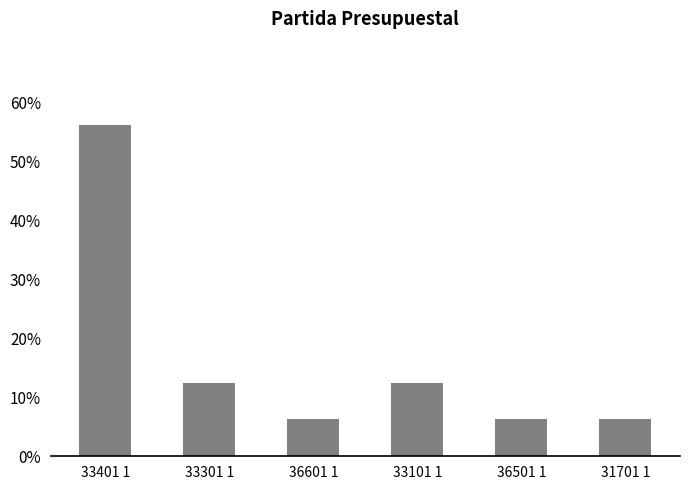

What is the label of the 4th bar from the right?

36601 1